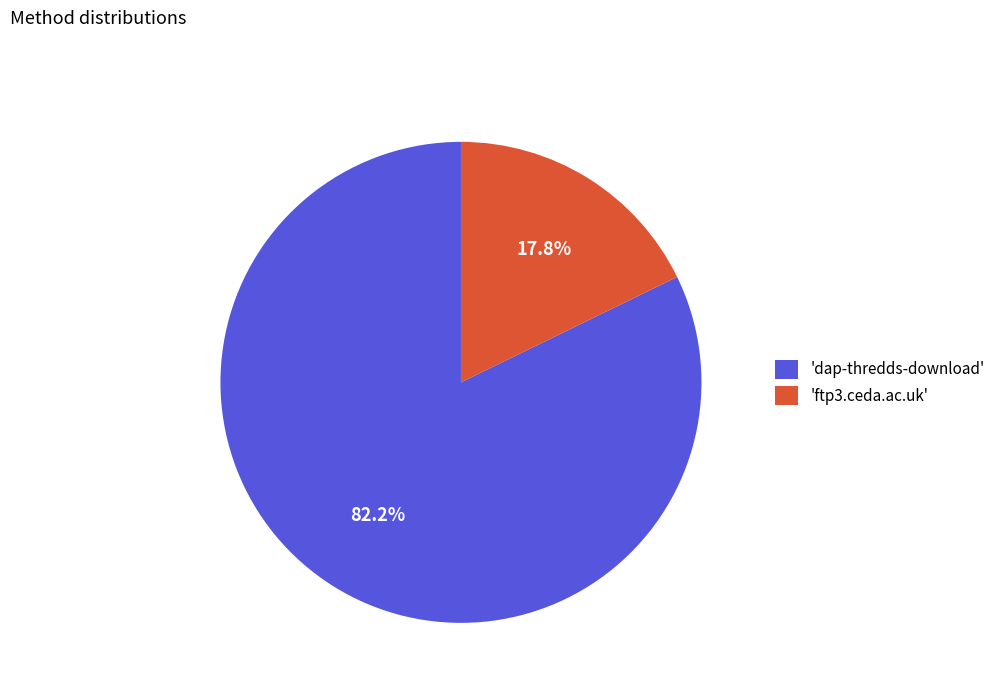

How many segments does this pie chart have?

2